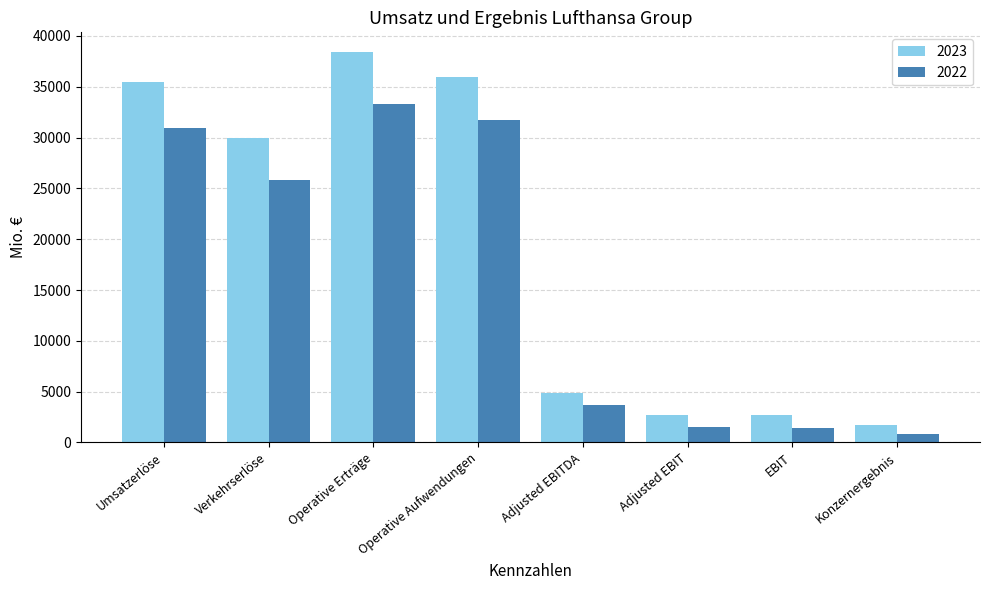

True or false: 2022 has a value of 45473 at Umsatzerlöse.

False